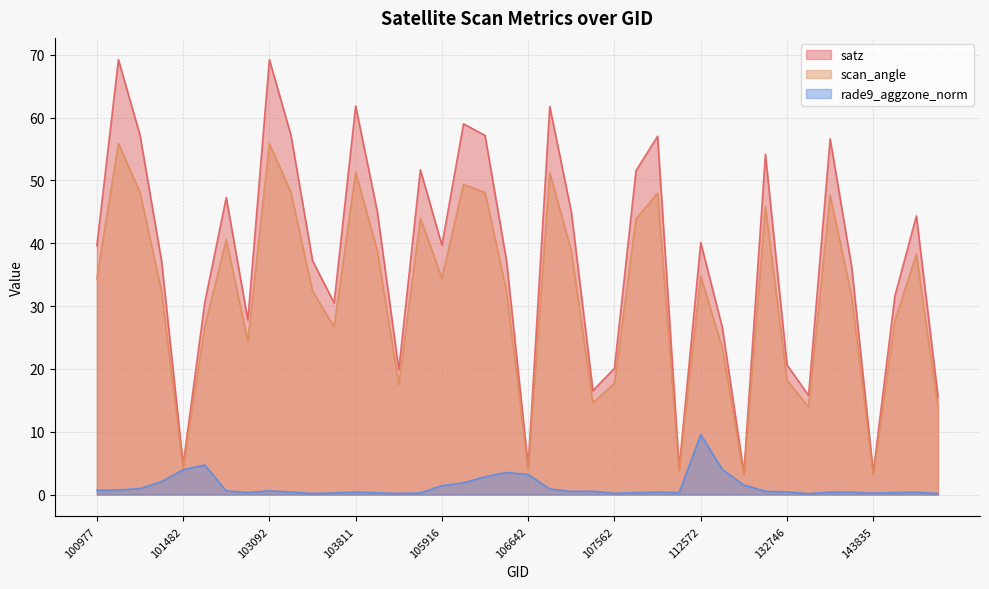

True or false: rade9_aggzone_norm and scan_angle cross at least once.

False